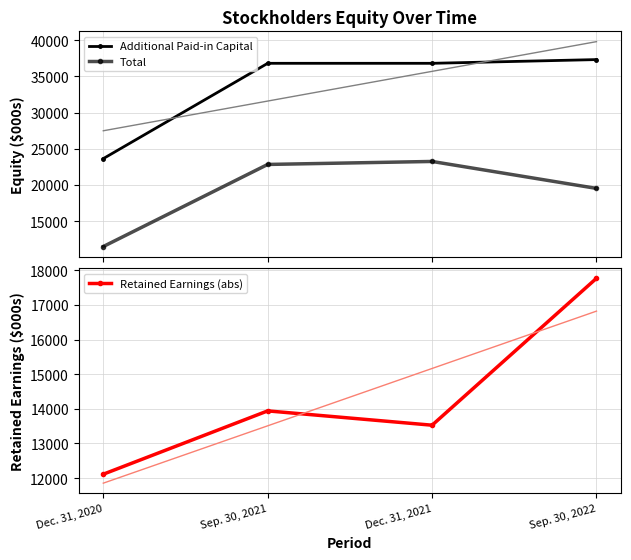

What are all the series names shown in the legend?

Additional Paid-in Capital, Total, Retained Earnings (abs)